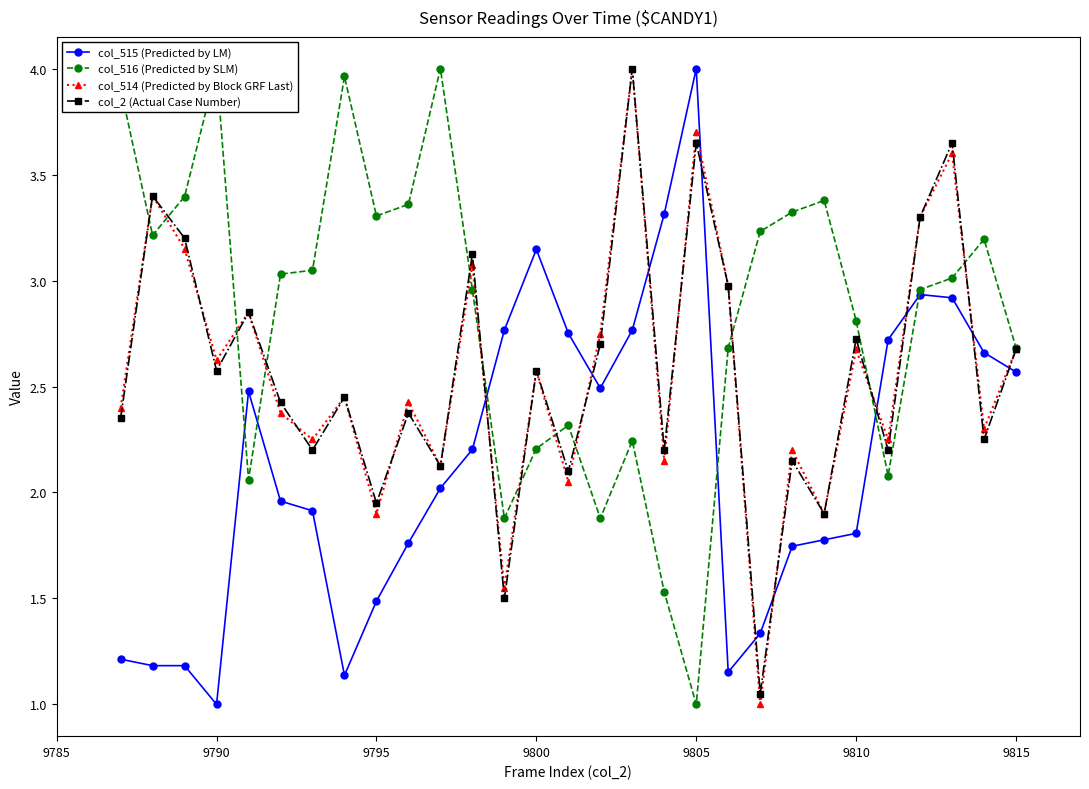

In col_514 (Predicted by Block GRF Last), how many points are lower than both neighbors (excluding endpoints)?

11